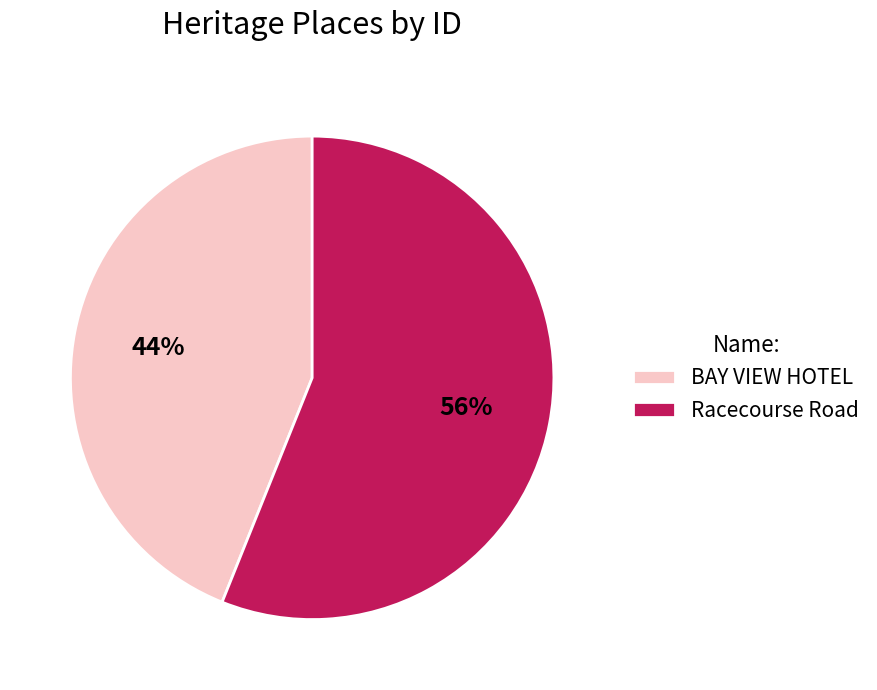

Between BAY VIEW HOTEL and Racecourse Road, which is larger?

Racecourse Road